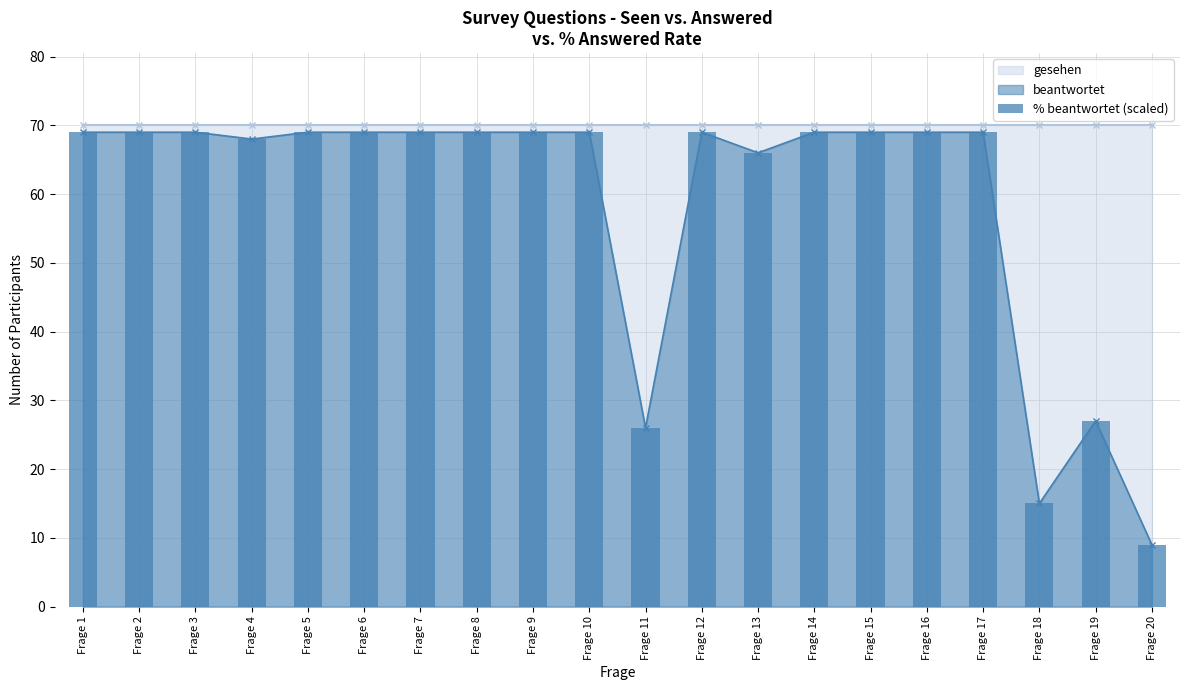

Rank the categories by value from lowest to highest.

Frage 20, Frage 18, Frage 11, Frage 19, Frage 13, Frage 4, Frage 1, Frage 2, Frage 3, Frage 5, Frage 6, Frage 7, Frage 8, Frage 9, Frage 10, Frage 12, Frage 14, Frage 15, Frage 16, Frage 17